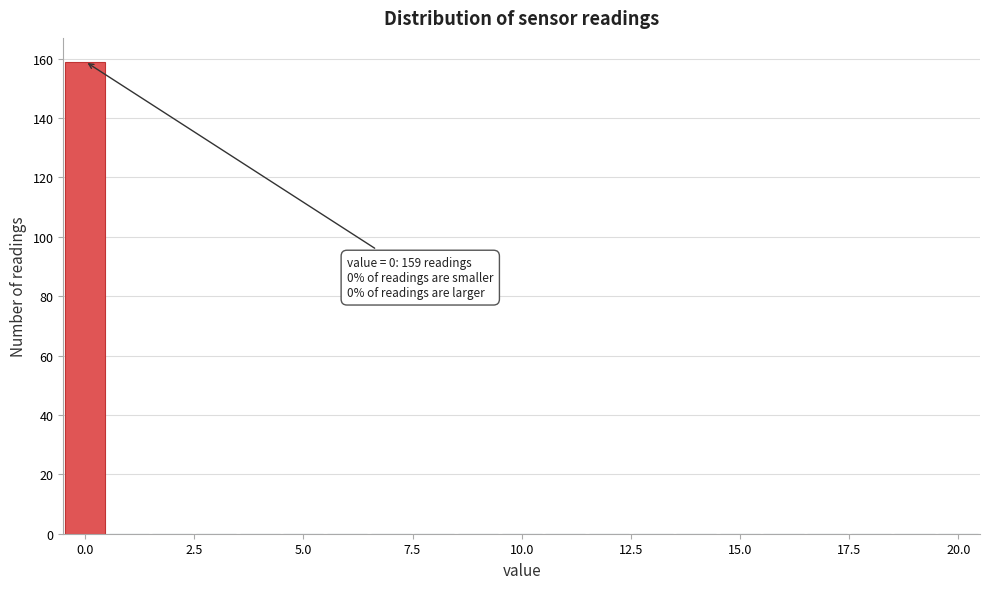

Around what value on the x-axis is the tallest bar? Give the approximate position of its centre, as read against the axis.

0.0